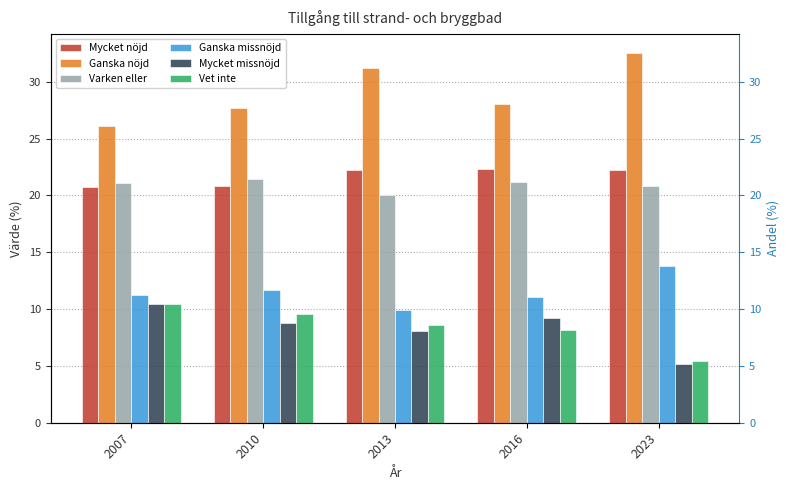

The Vet inte series shows 2.1 at 2023. True or false?

False